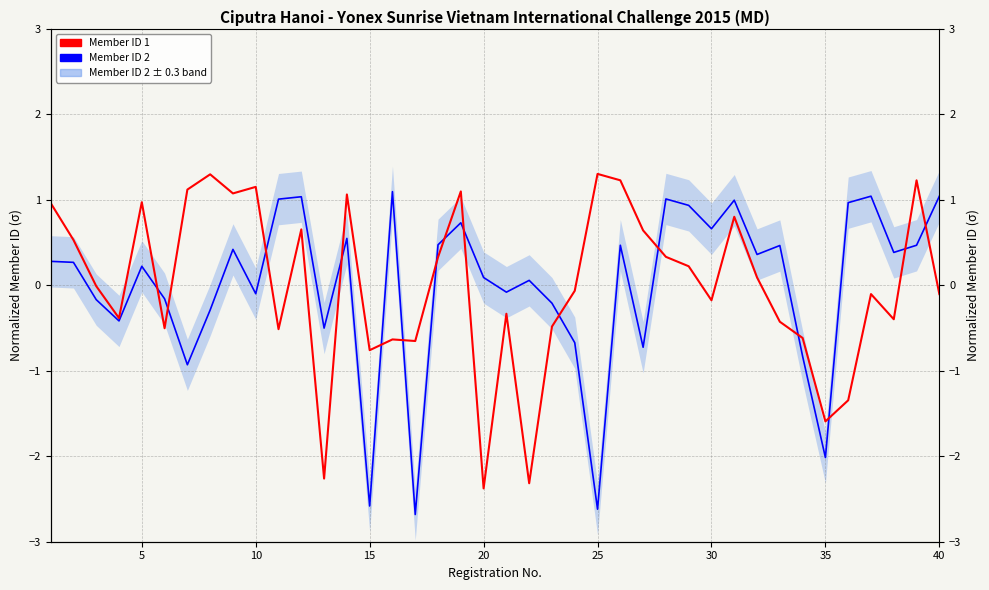

How many values in Member ID 1 are above zero?

19